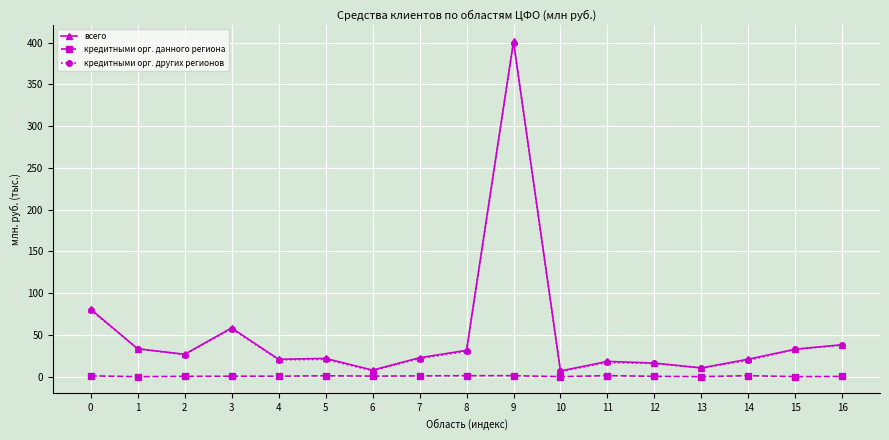

True or false: всего and кредитными орг. данного региона cross at least once.

False